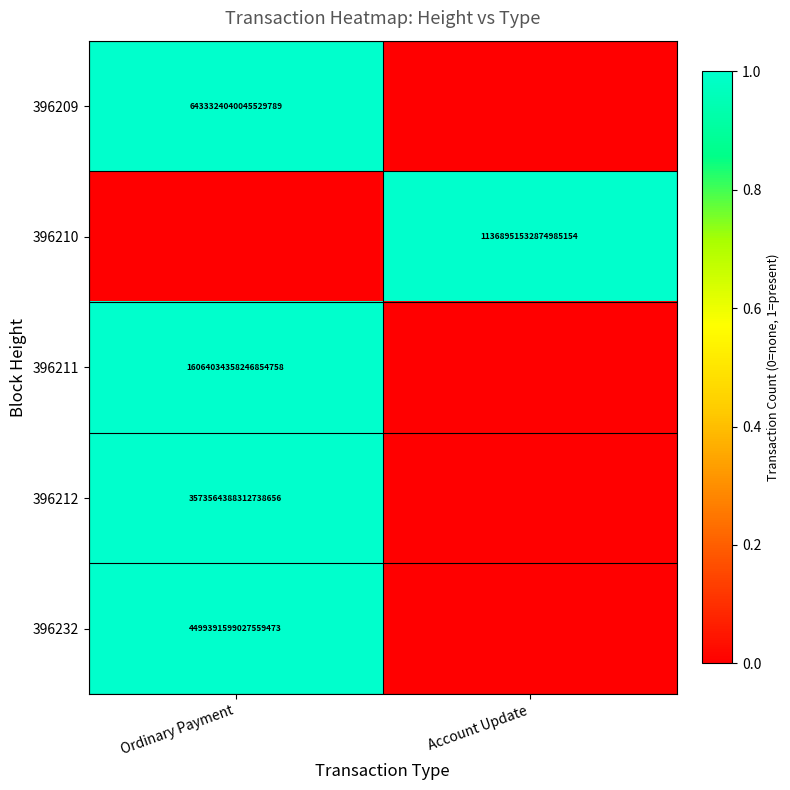

Is the value of 396211 at Ordinary Payment greater than the value of 396210 at Account Update?

Yes